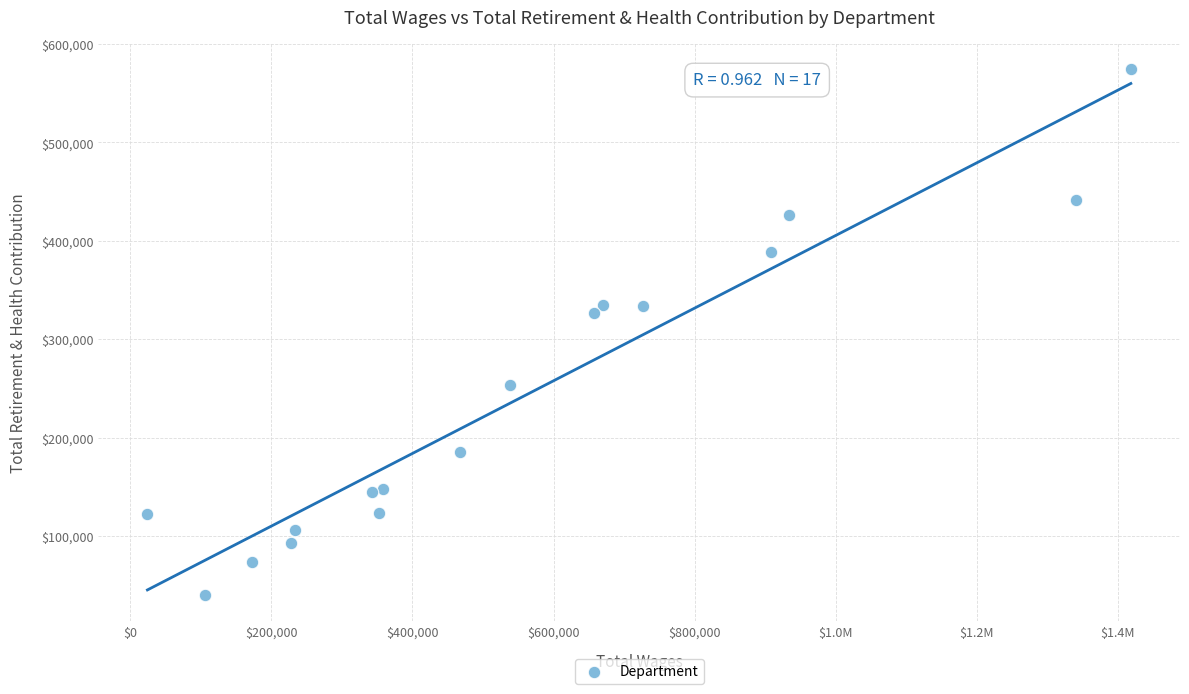

What Y value in the scatter plot is closest to 307293?

326936